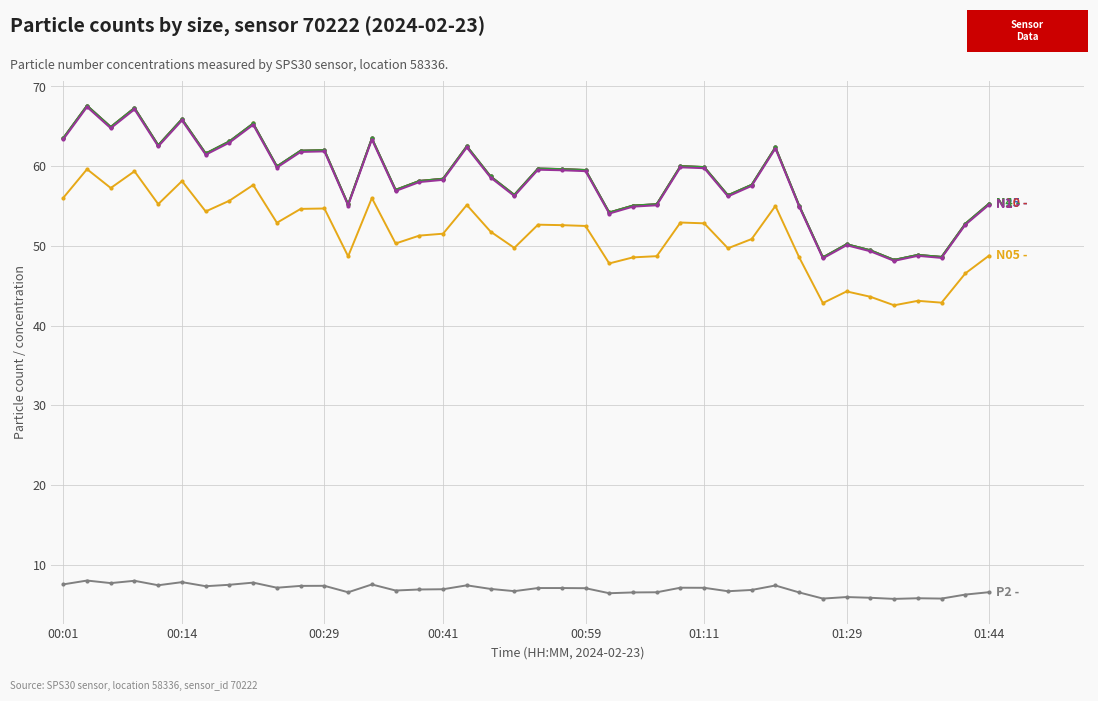

What is the smallest value displayed?

5.7